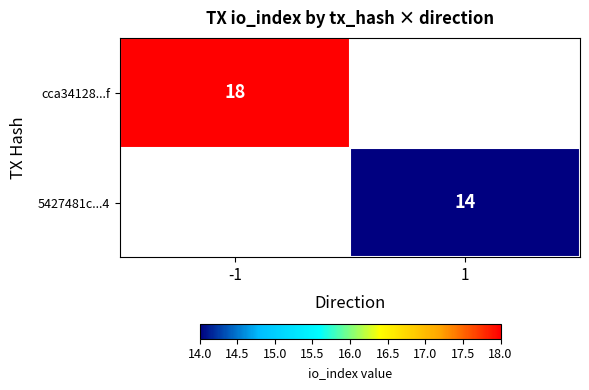

Is it true that 5427481c...4 equals 20 at 1?

False